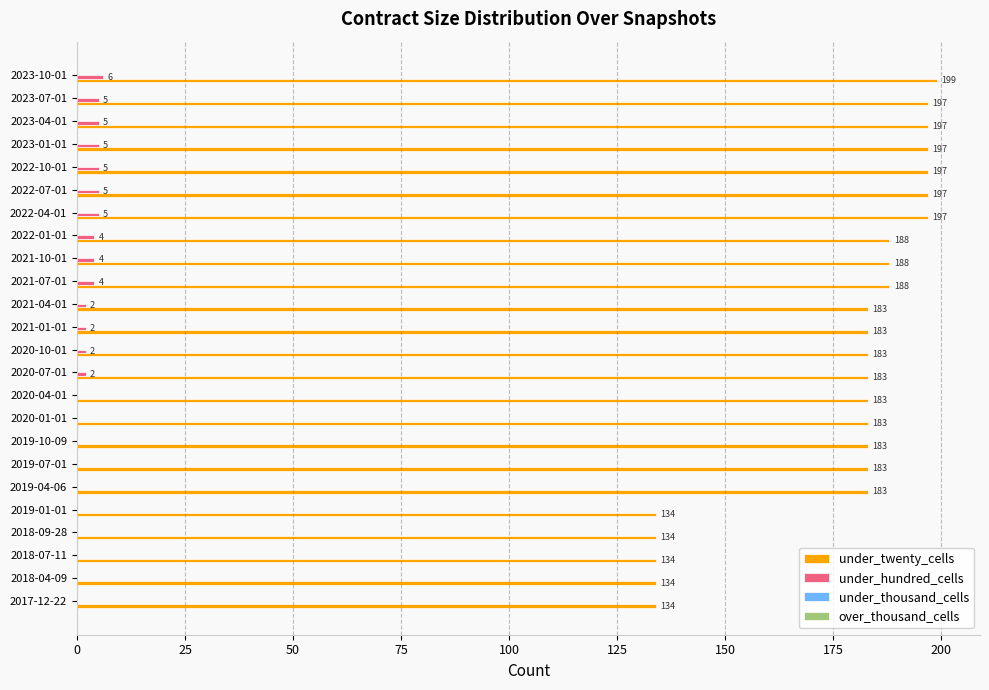

What is the average value of the under_twenty_cells series?

178